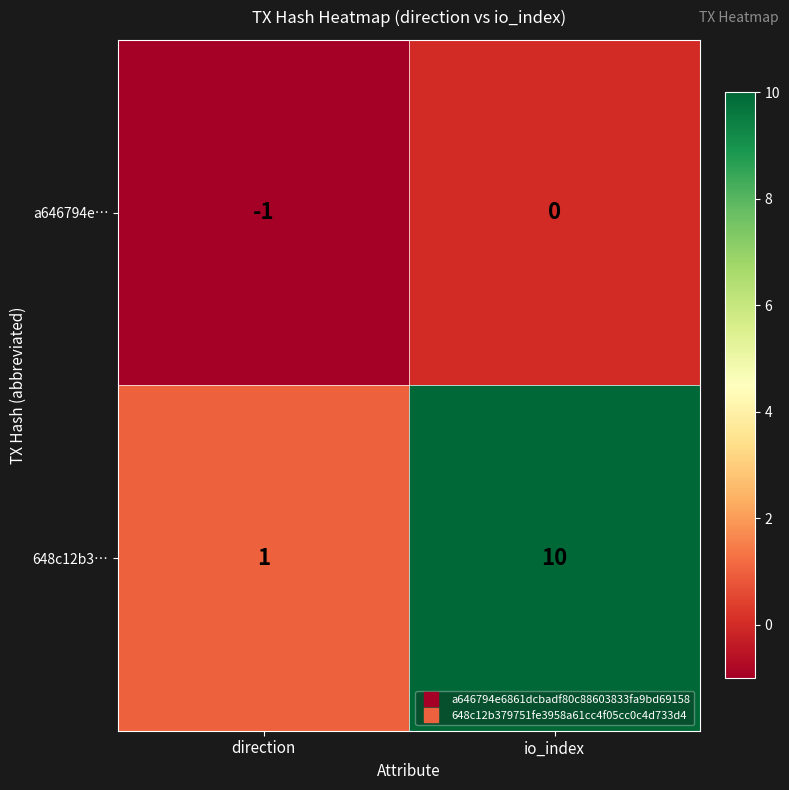

What is the average value of the 648c12b3… series?

6